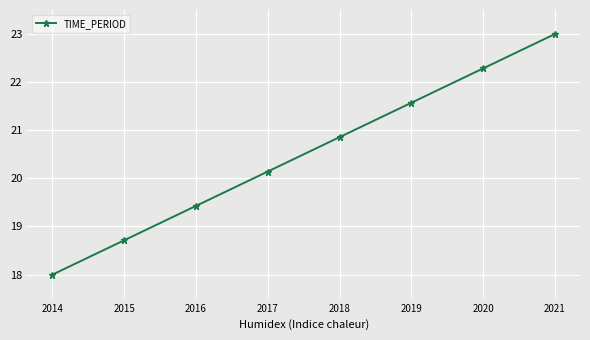

What is the sum of all values?

164.0